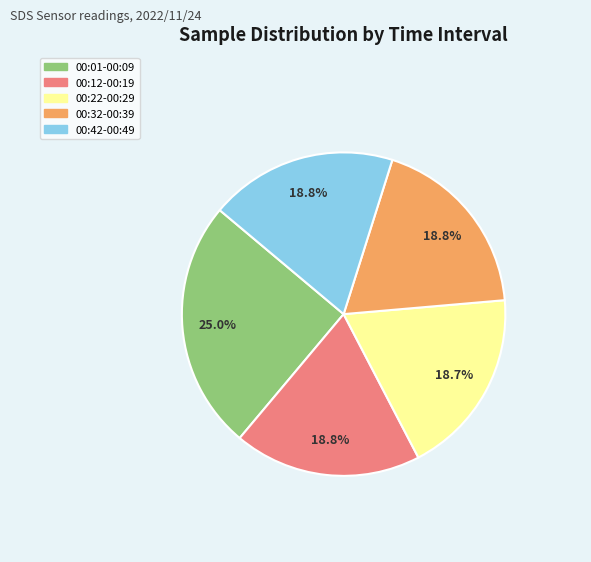

To the nearest percent, what is the average slice percentage?

20%